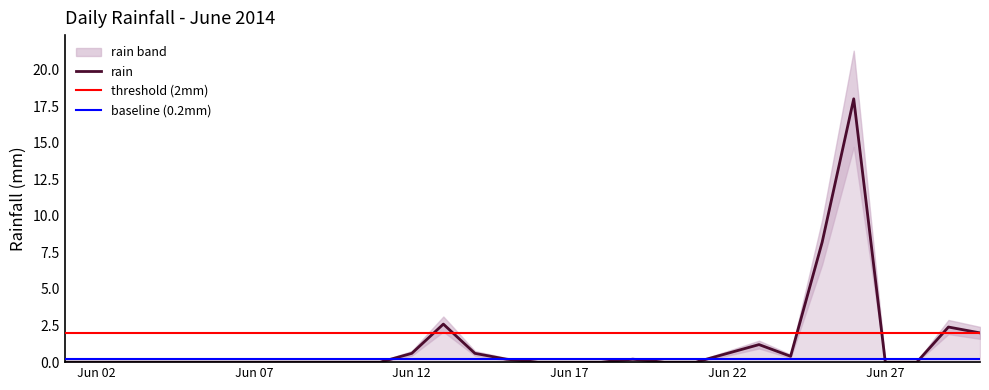

The chart shows a value of -6.7 at 2014-06-16. True or false?

False